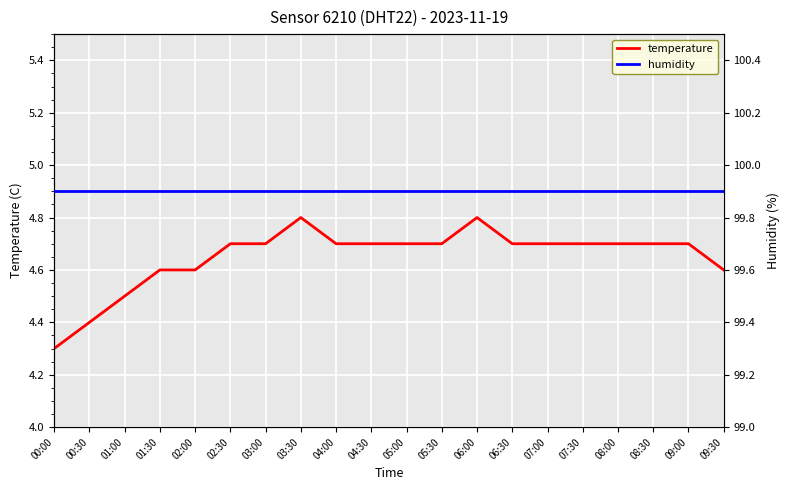

What is the value of the temperature point at the 15th from the left?

4.7